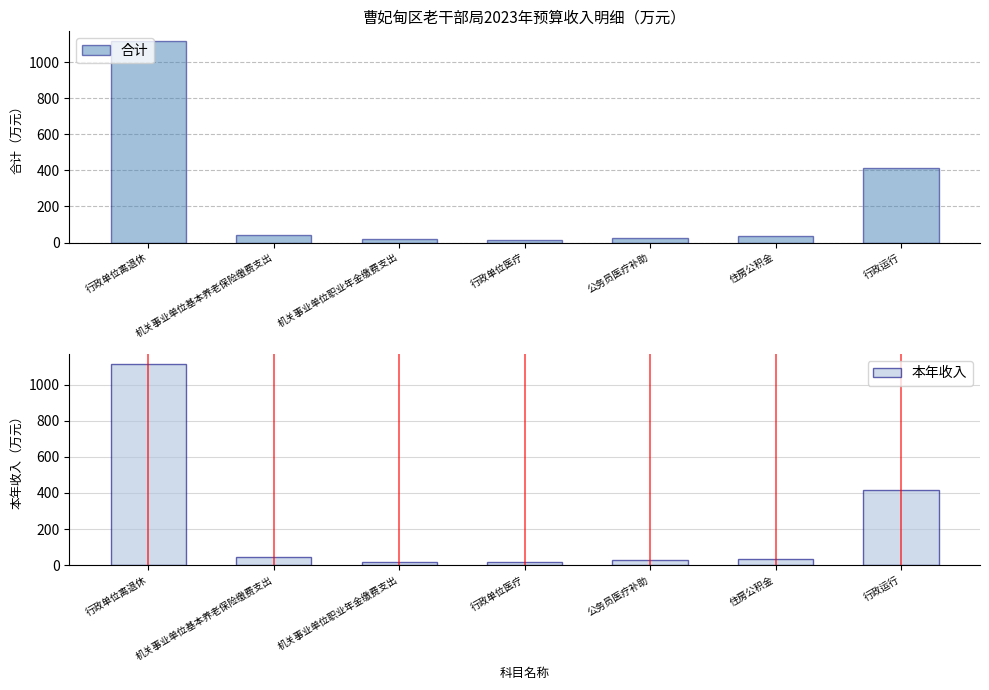

What is the total value across all series at 行政运行?

831.1